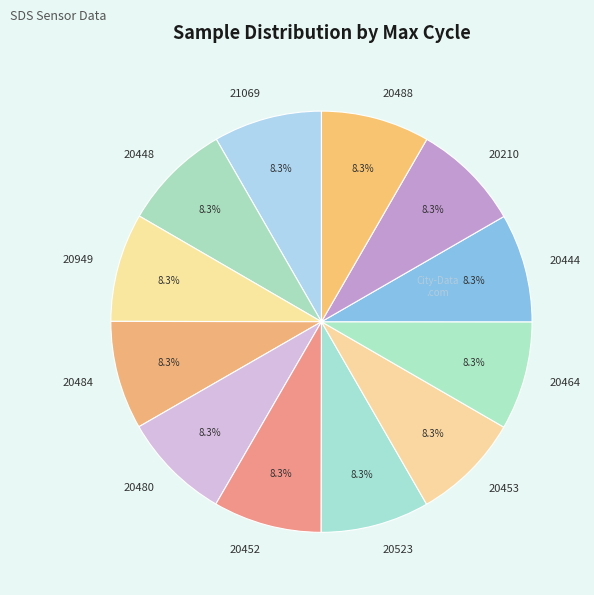

Is there a majority slice in this chart?

No